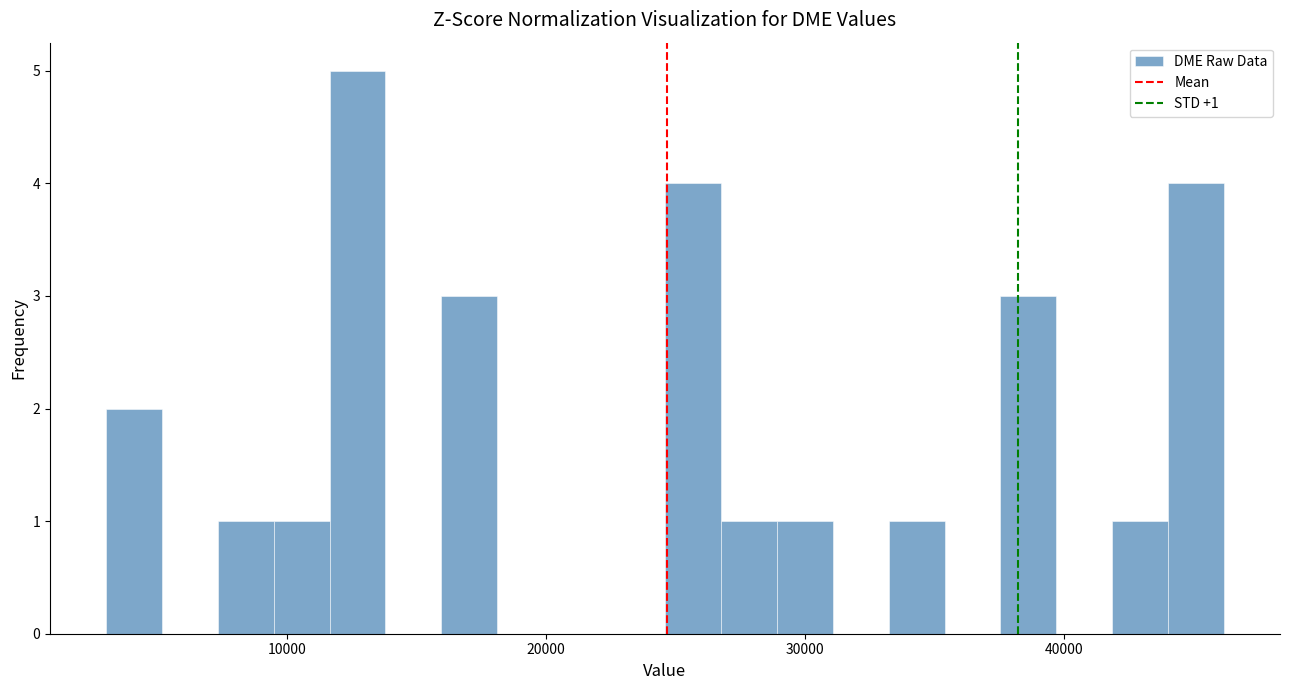

Around what value on the x-axis is the tallest bar? Give the approximate position of its centre, as read against the axis.

13000